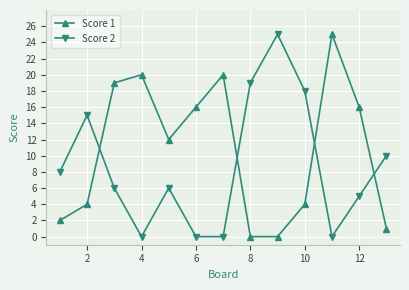

Which series ends up on top after the final intersection of Score 1 and Score 2?

Score 2